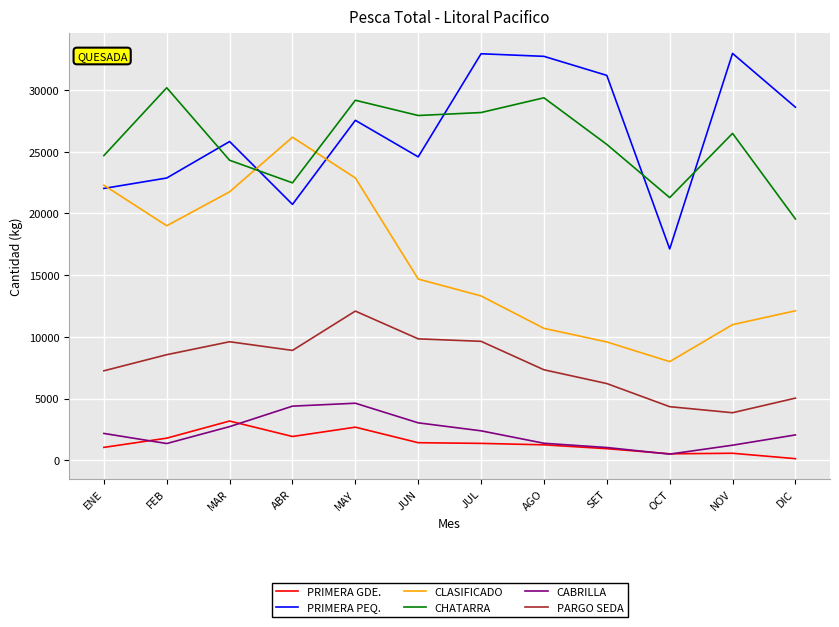

At which label does CLASIFICADO reach its peak?

ABR